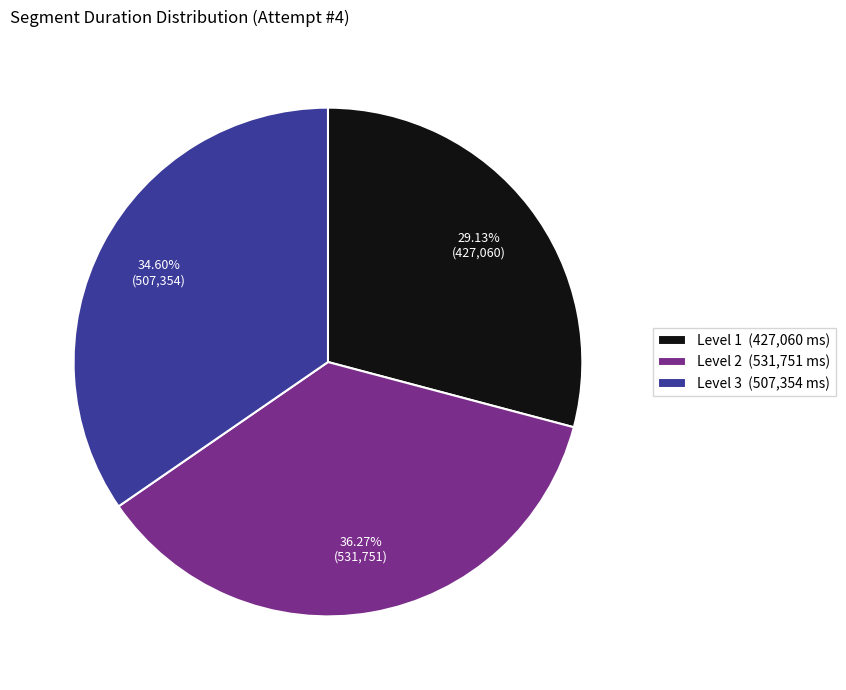

To the nearest percent, what is the difference between the Level 1 and Level 3 slice percentages?

5%